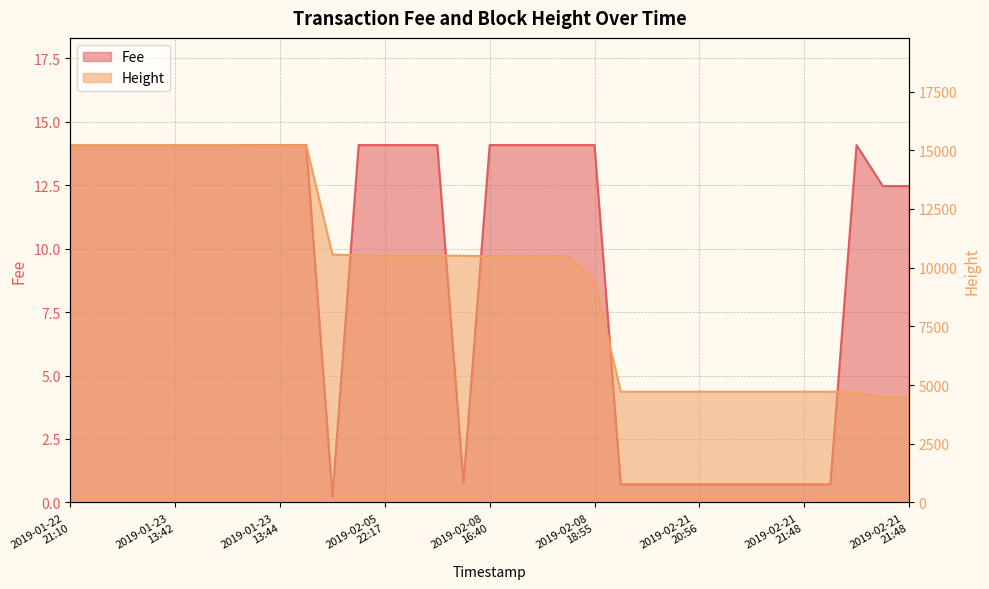

What are all the series names shown in the legend?

Fee, Height